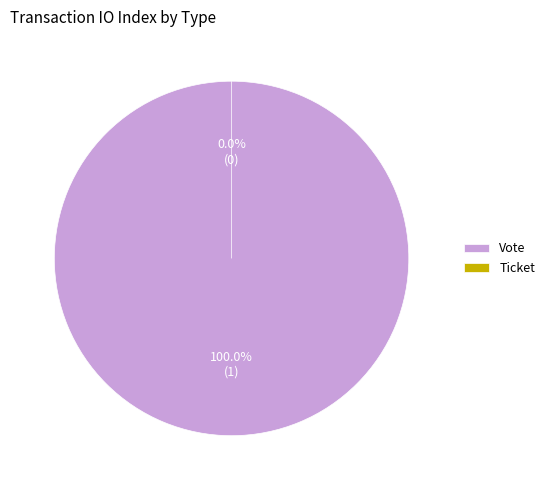

To the nearest percent, what is the average slice percentage?

50%